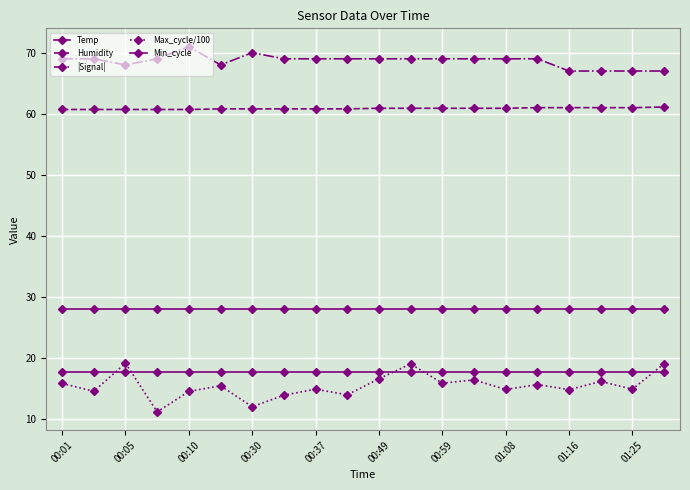

What is the minimum value for Humidity?

60.7